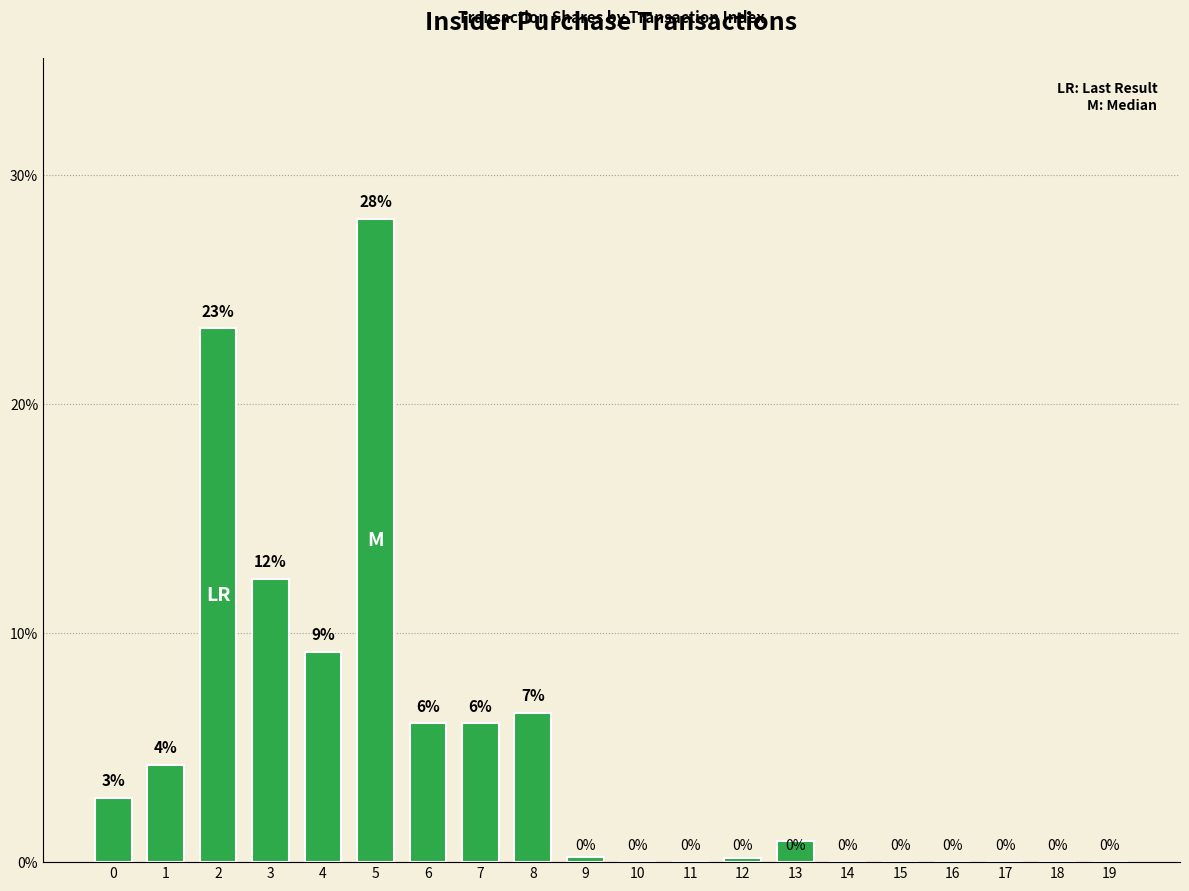

How many categories are shown in the chart?

20